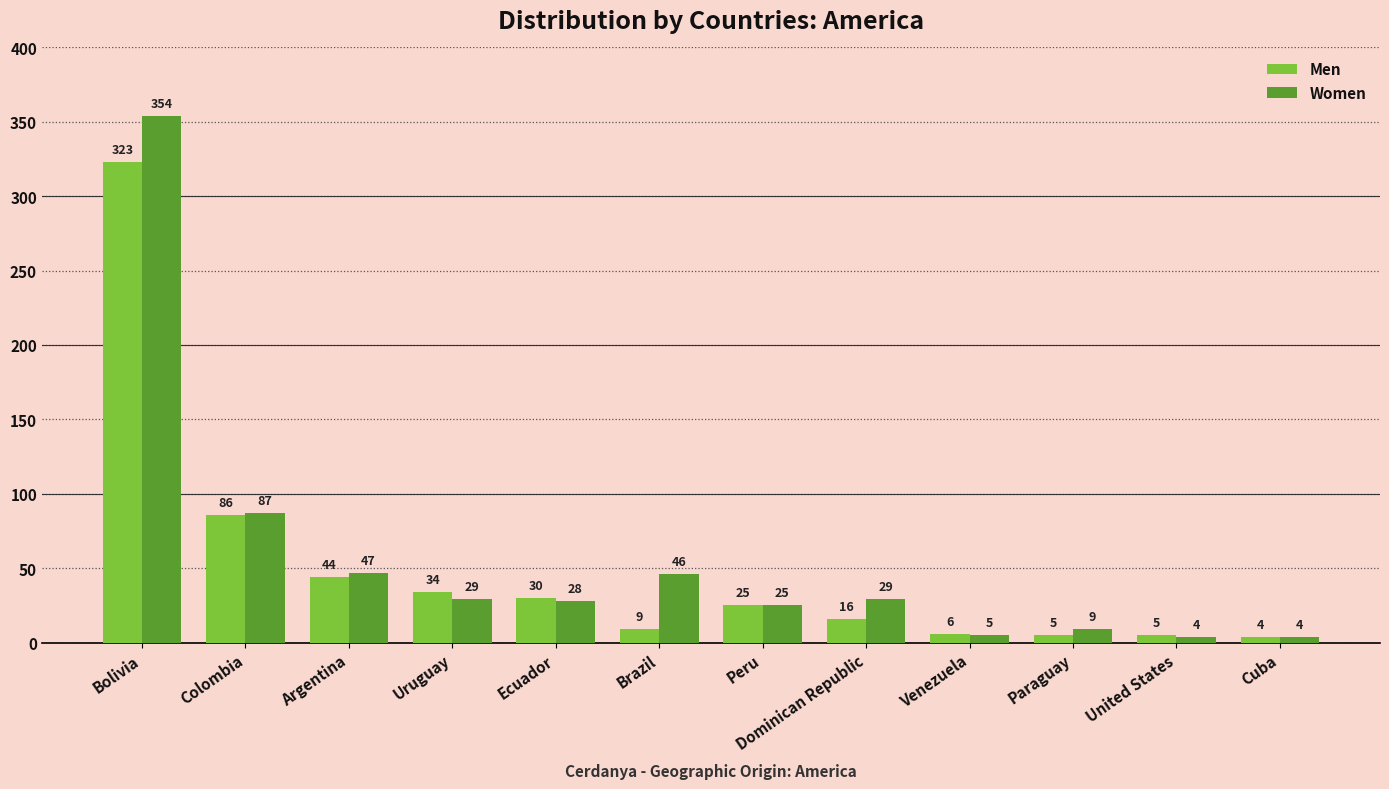

What is the greatest value displayed?

354